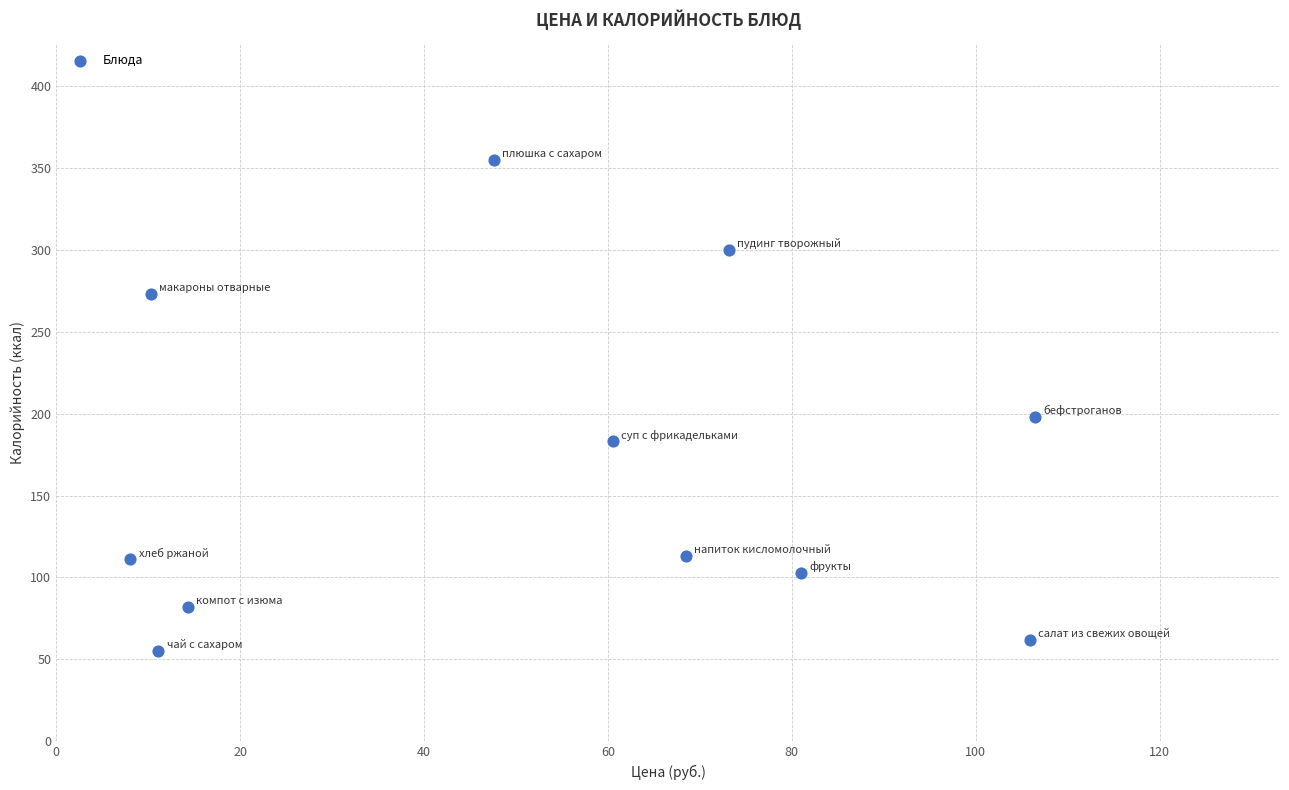

What Y value in the scatter plot is closest to 205?

198